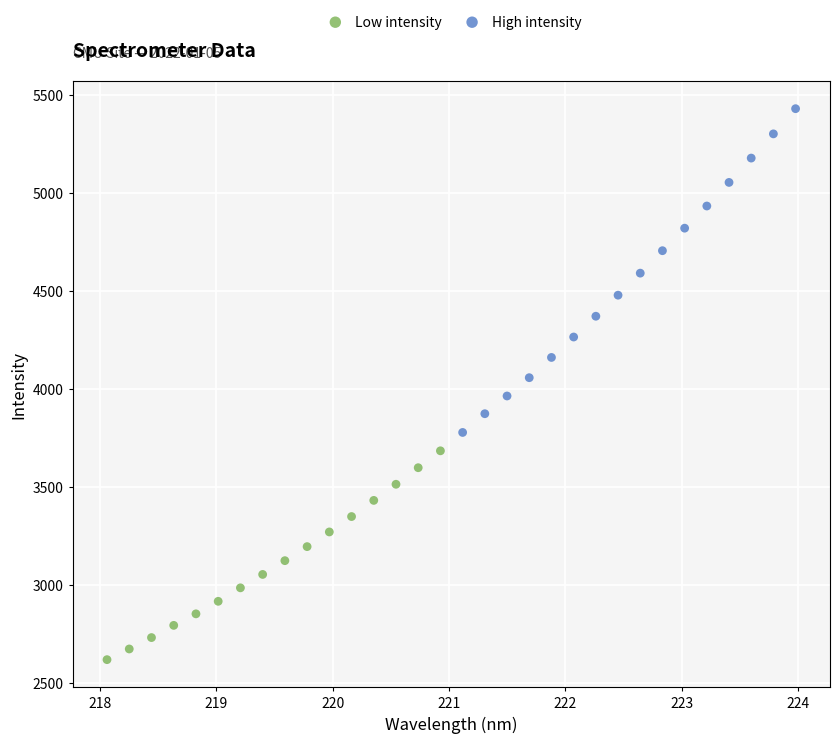

Which series reaches the minimum Y coordinate?

Low intensity